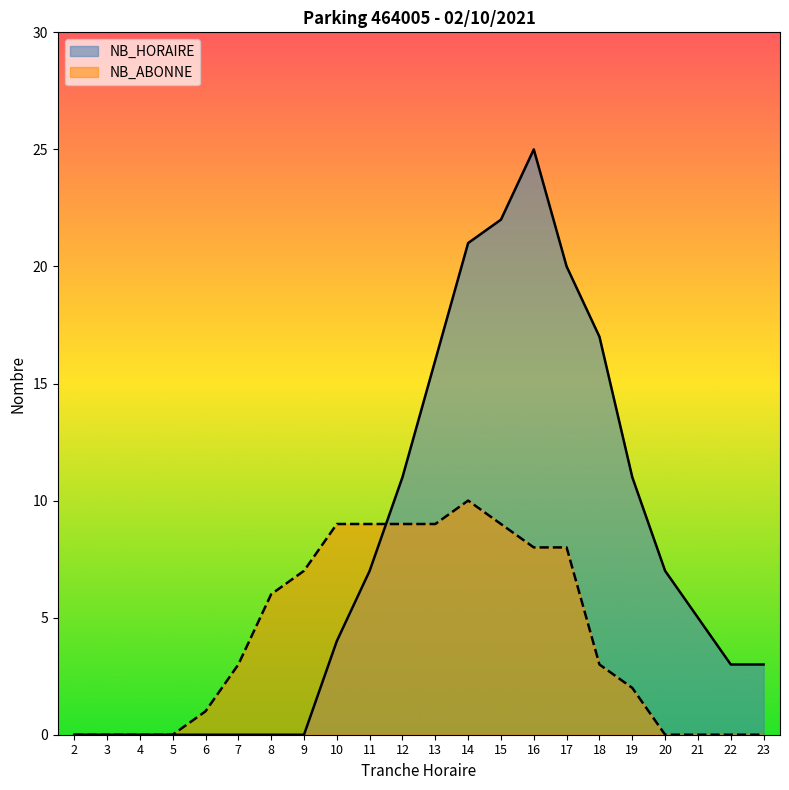

The NB_ABONNE series shows 0 at 5. True or false?

True